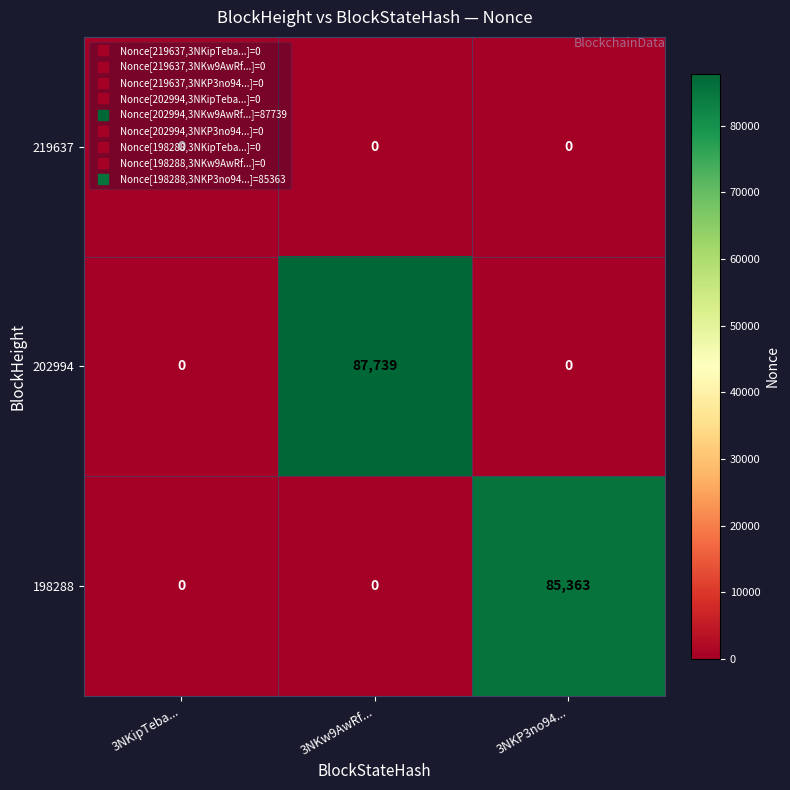

Between 3NKipTeba... and 3NKP3no94..., which series saw the biggest shift?

198288